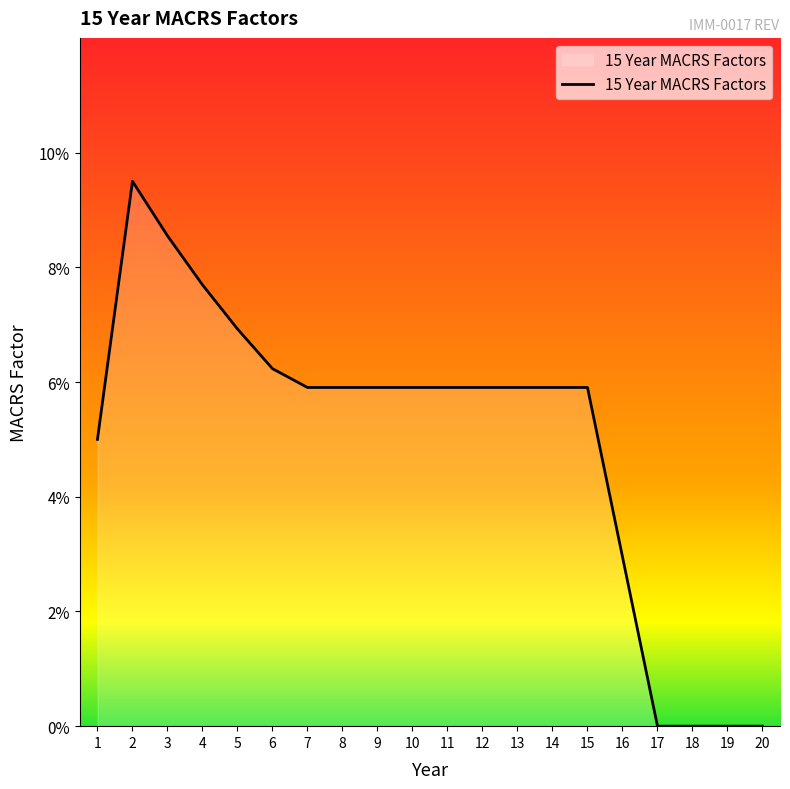

Does the chart have visible grid lines?

No